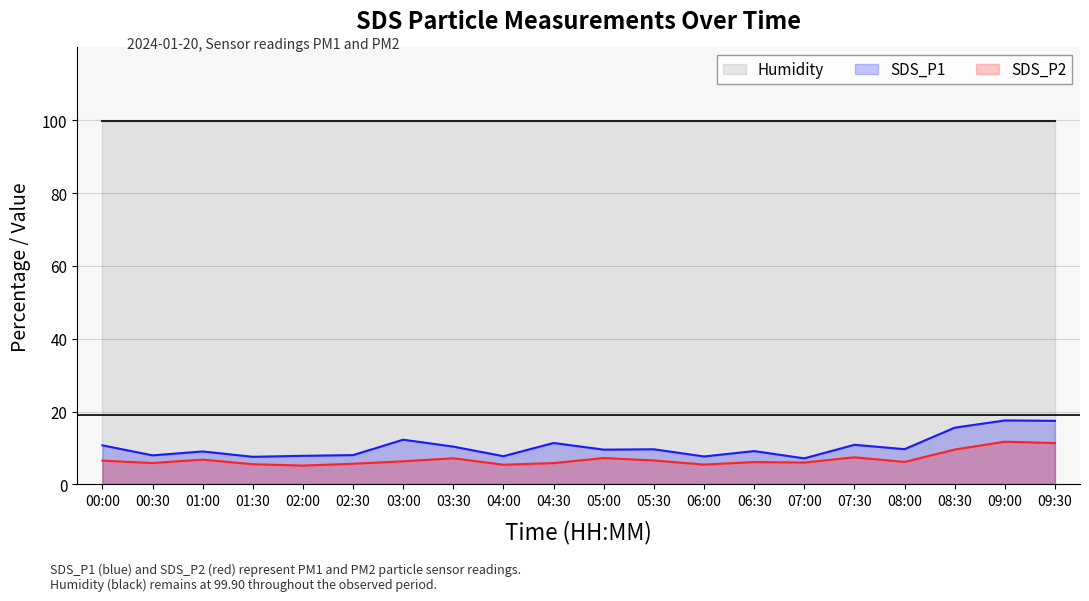

What position from the left is 02:00?

5